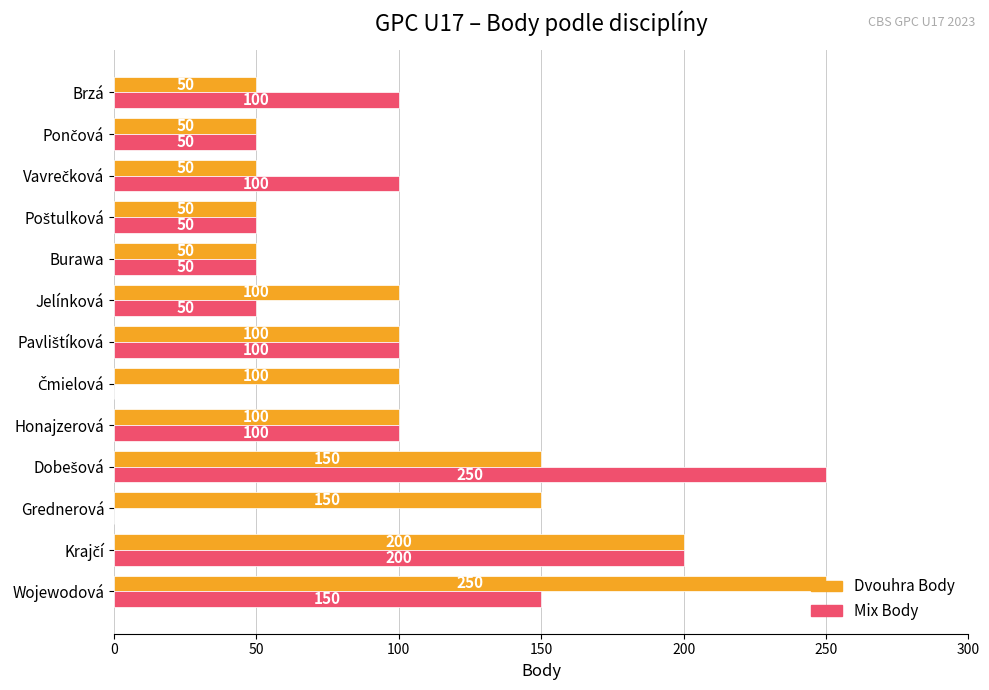

Which series has the largest total across all categories?

Dvouhra Body